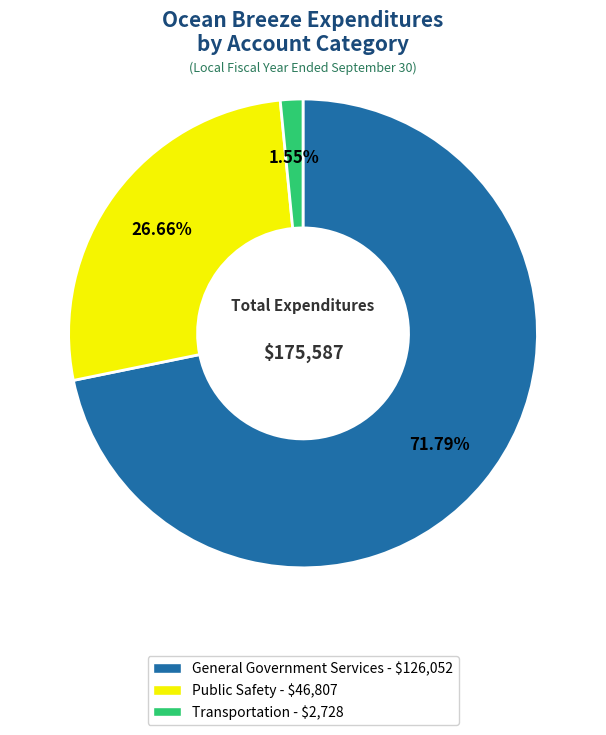

To the nearest percent, what is the difference between the largest and smallest slice percentages?

70%